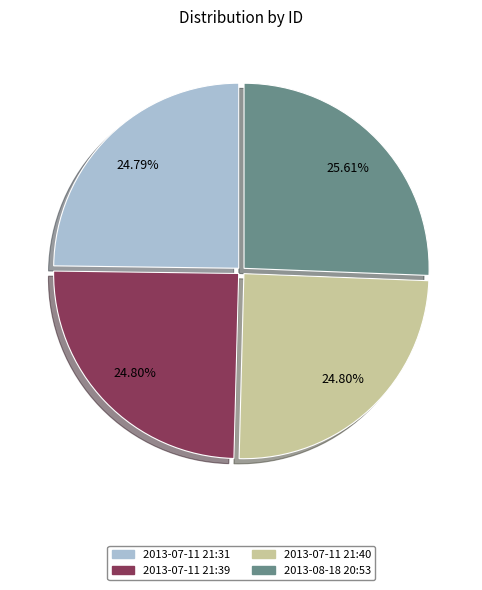

Combined, do 2013-07-11 21:31 and 2013-08-18 20:53 account for over 50%?

Yes